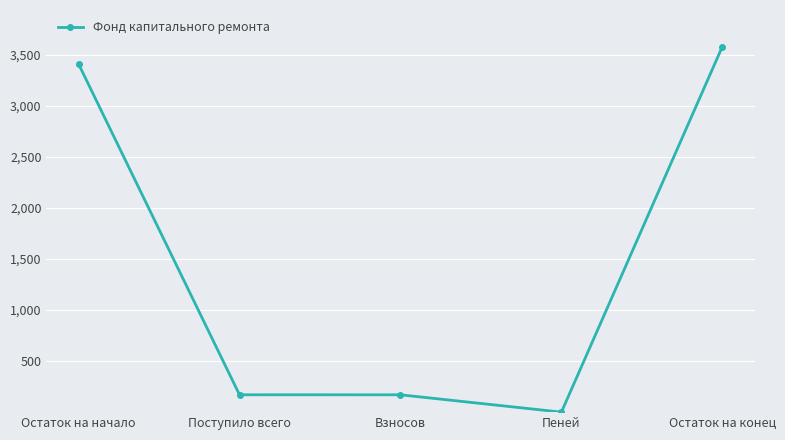

At which label does the data first exceed 170?

Остаток на начало